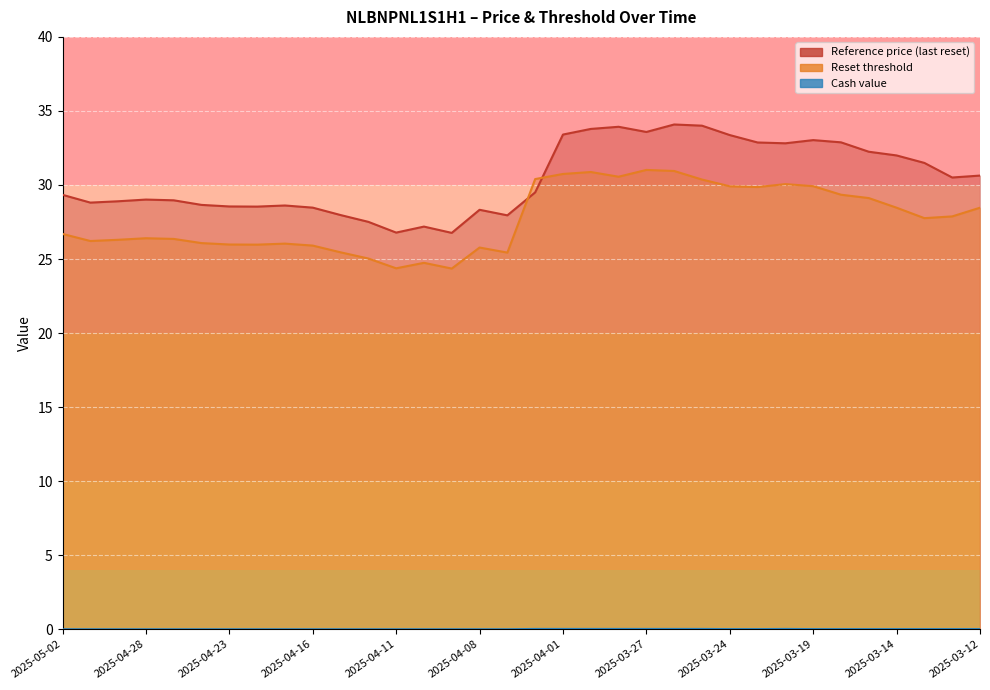

Which category has the highest value in the Reset threshold series?

2025-03-27